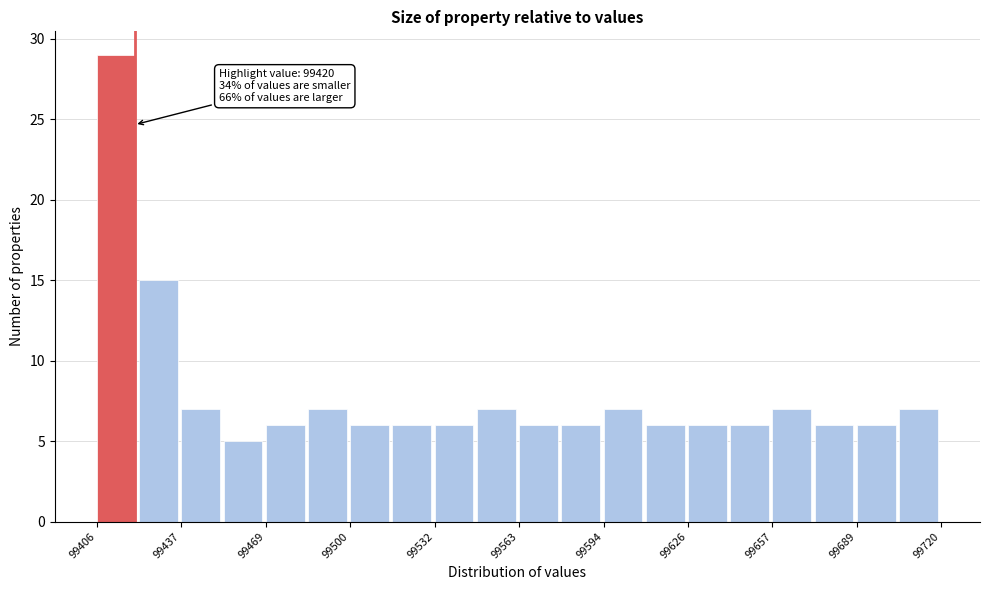

Read against the x-axis, roughly where is the centre of the tallest bar?

99415